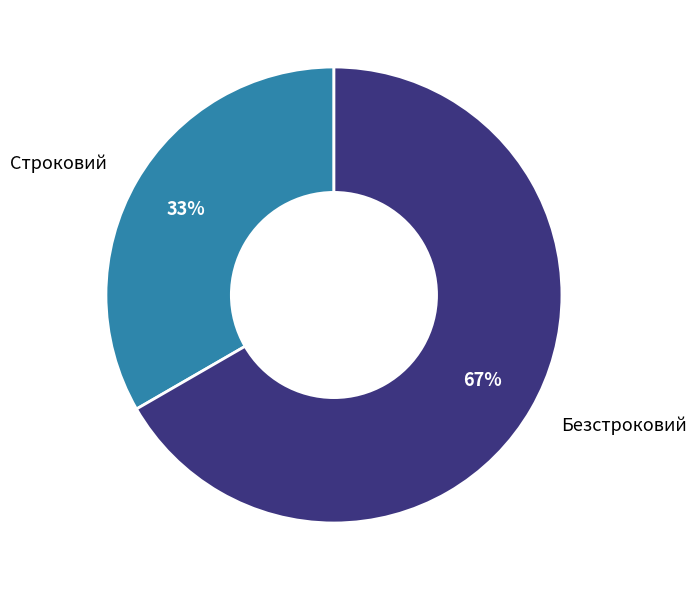

Is the sum of Безстроковий and Строковий greater than half?

Yes